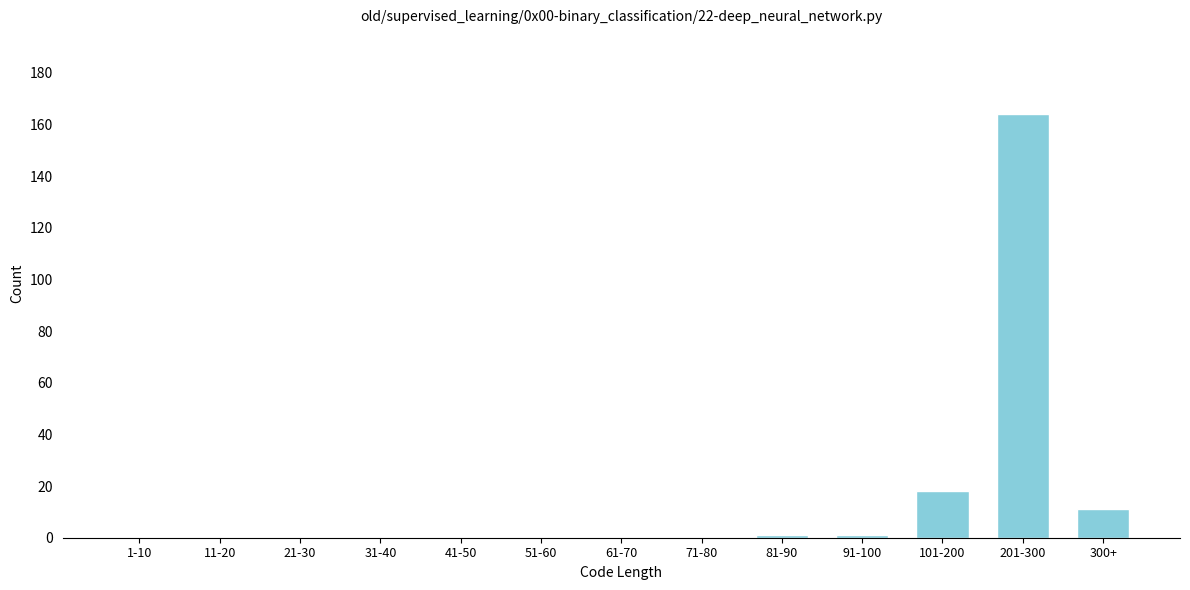

Reading left to right, list all the values displayed in this chart.

1-10=0	11-20=0	21-30=0	31-40=0	41-50=0	51-60=0	61-70=0	71-80=0	81-90=1	91-100=1	101-200=18	201-300=164	300+=11